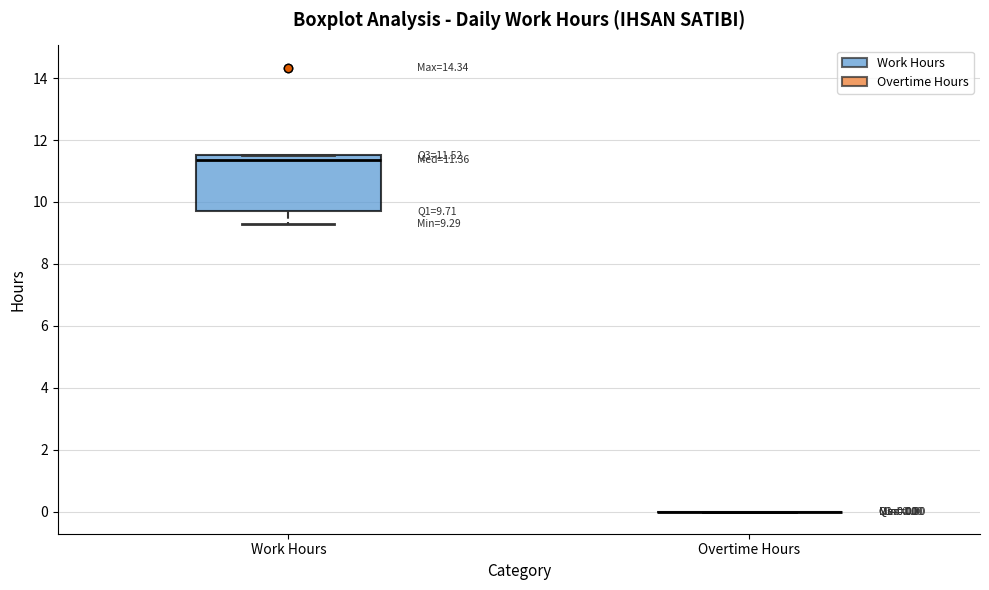

Comparing the boxes themselves (not the whiskers), which one is the tallest?

Work Hours